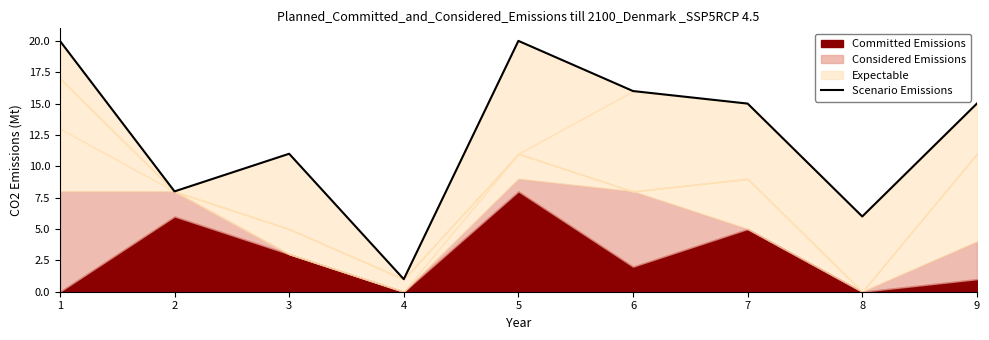

Reading left to right, transcribe all the data shown in this chart.

1=20	2=8	3=11	4=1	5=20	6=16	7=15	8=6	9=15